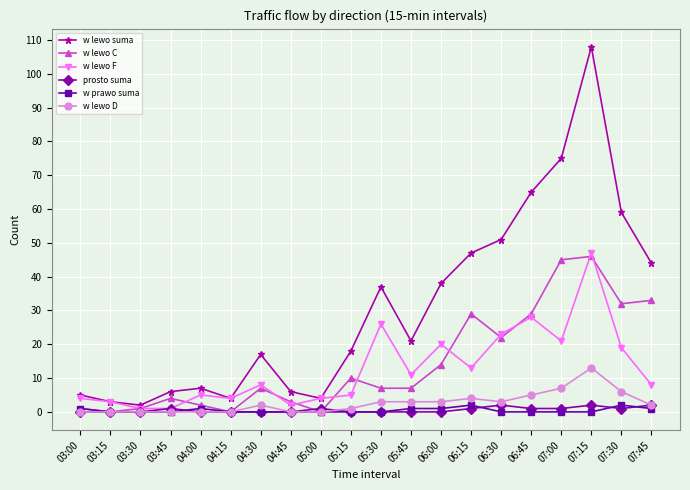

The w lewo F series shows 28 at 07:30. True or false?

False